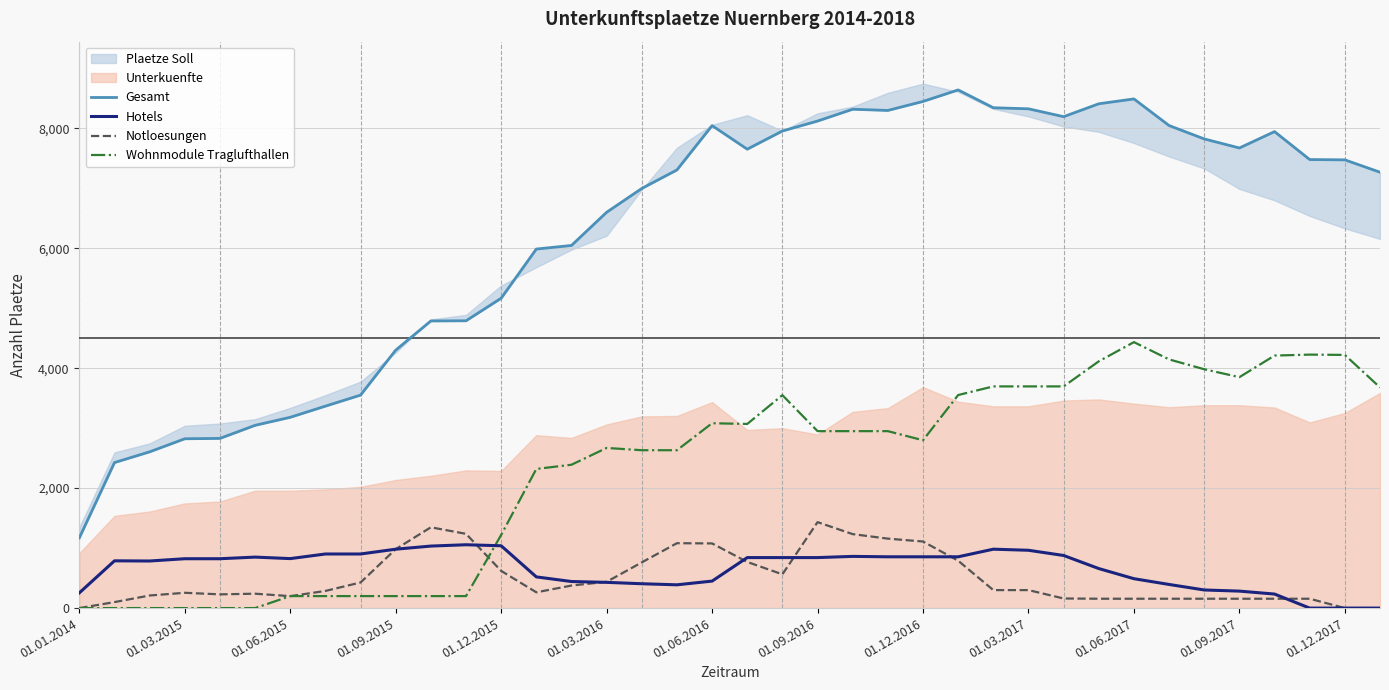

Is the value of Hotels at 01.09.2016 greater than the value of Wohnmodule Traglufthallen at 01.03.2016?

No